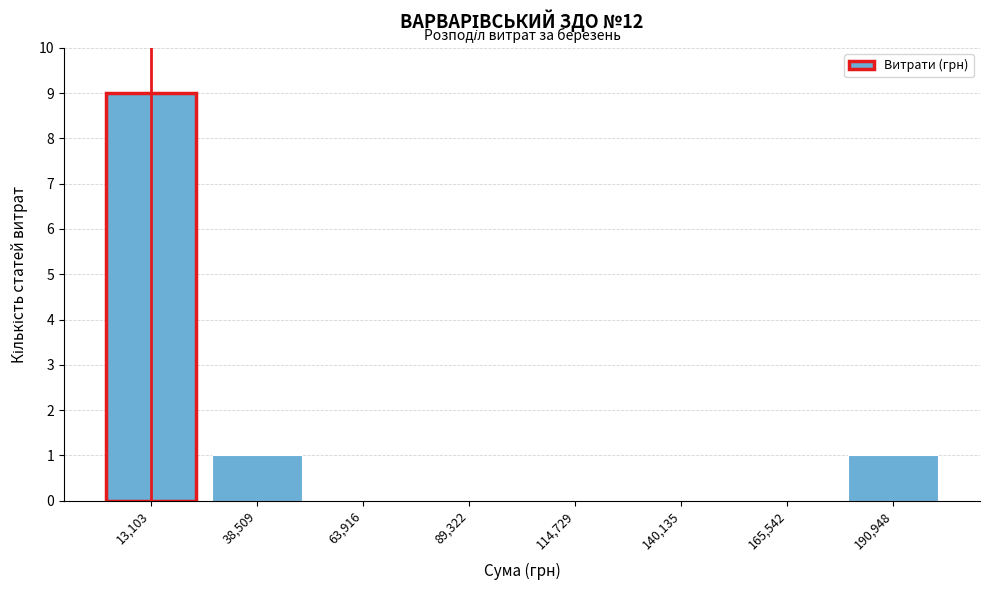

Reading left to right, transcribe this chart: for each bar, give the range it covers on the x-axis and its height. Neither the bar edges nor the heights are printed on the chart, so give them approximately, as read against the axes.

0 to 25000: 9
25000 to 50000: 1
50000 to 75000: 0
75000 to 100000: 0
100000 to 125000: 0
125000 to 155000: 0
155000 to 180000: 0
180000 to 205000: 1